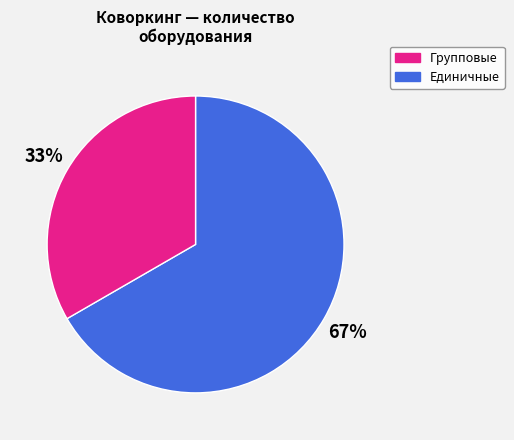

To the nearest percent, what is the average slice percentage?

50%